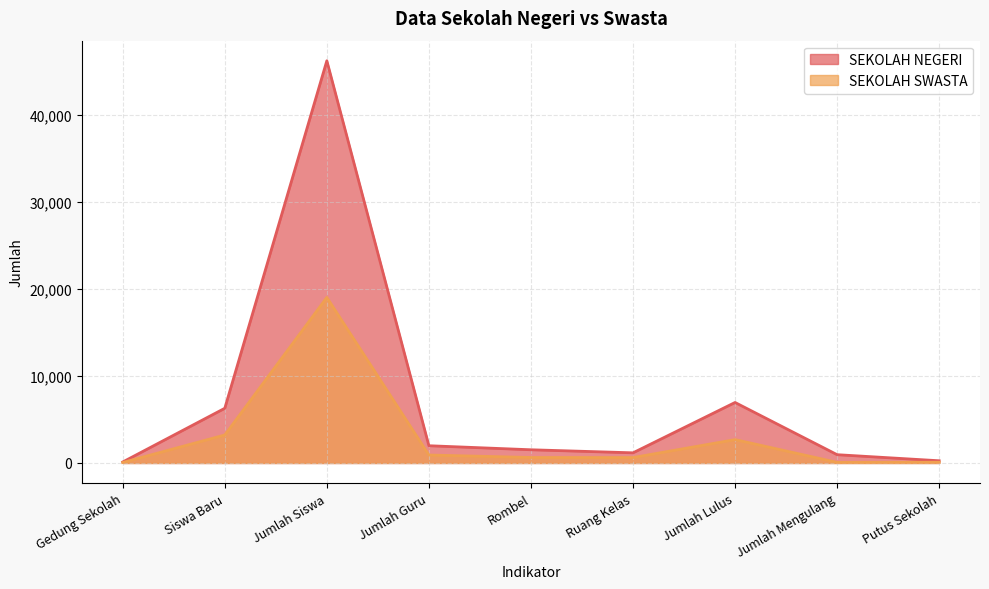

Rank the categories by SEKOLAH SWASTA value from highest to lowest.

Jumlah Siswa, Siswa Baru, Jumlah Lulus, Jumlah Guru, Rombel, Ruang Kelas, Putus Sekolah, Jumlah Mengulang, Gedung Sekolah